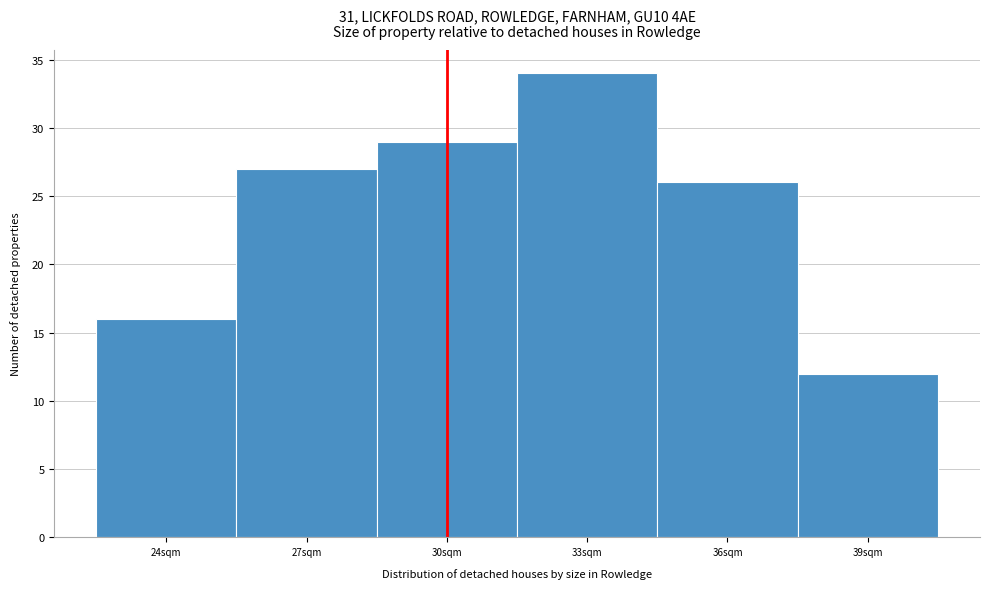

Reading left to right, extract all data points from this chart.

16	27	29	34	26	12